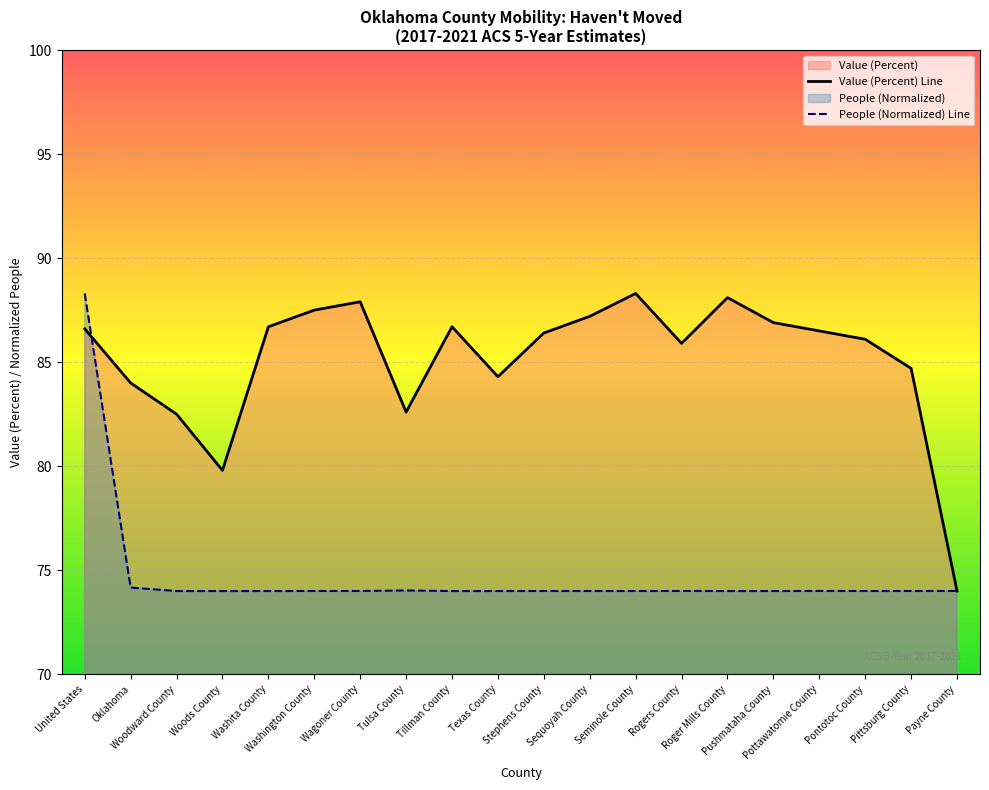

Rank the series at Wagoner County from lowest to highest value.

People (Normalized) Line, Value (Percent) Line